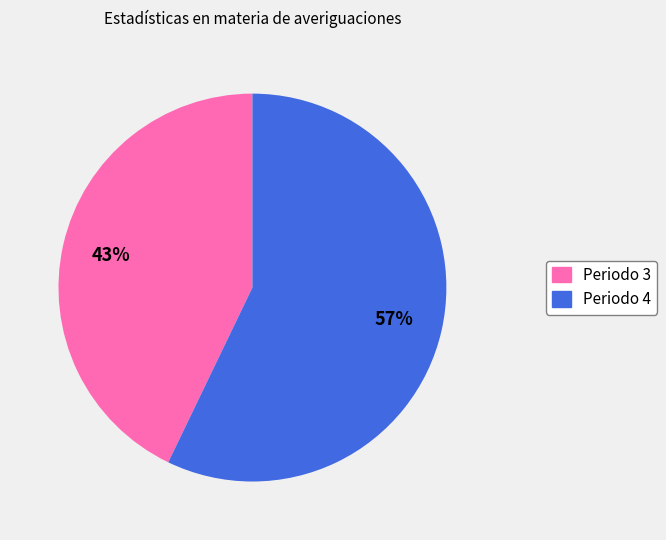

How many segments does this pie chart have?

2